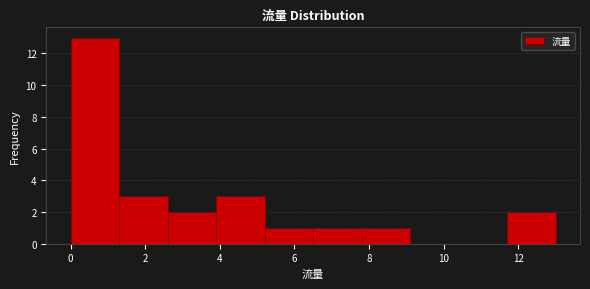

Over which range of the x-axis is the bar tallest?

0.0 to 1.3